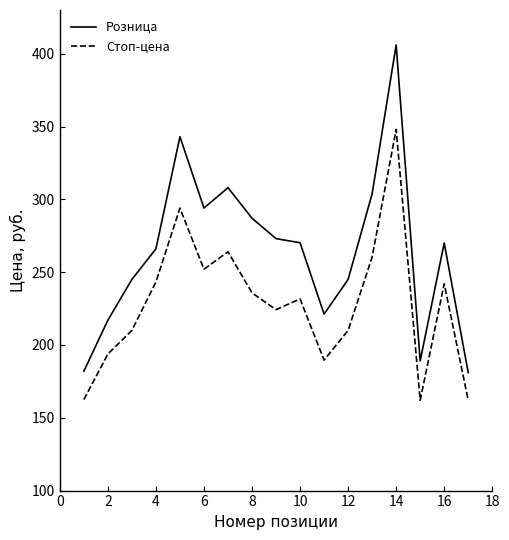

What is the maximum value shown in the chart?

406.0